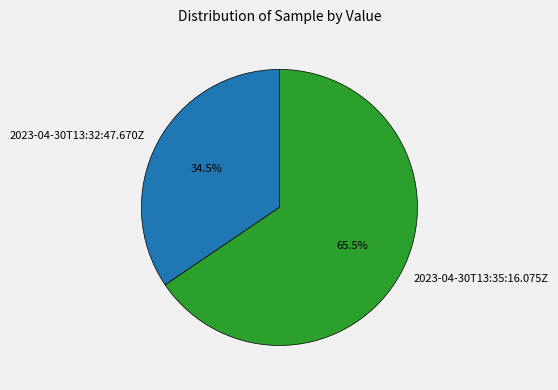

How many segments does this pie chart have?

2